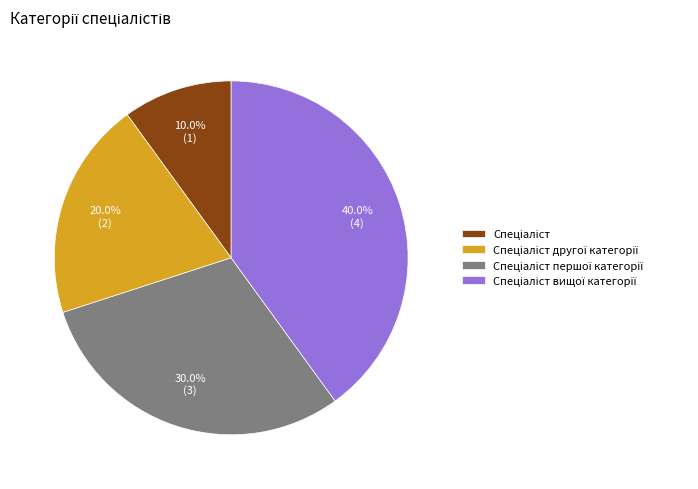

Does any single category account for the majority?

No